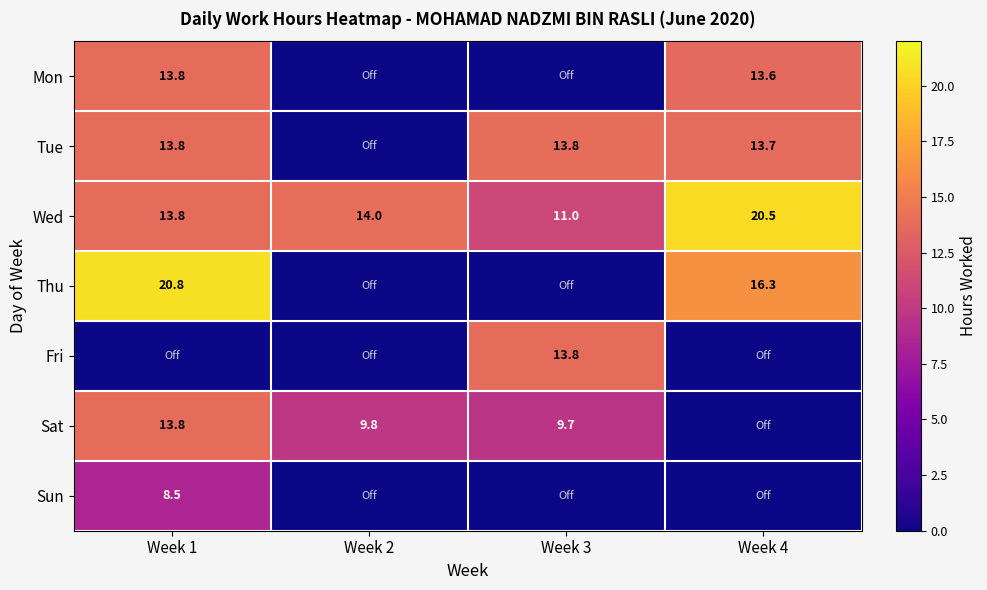

Is it true that Wed equals 20.5 at Week 4?

True